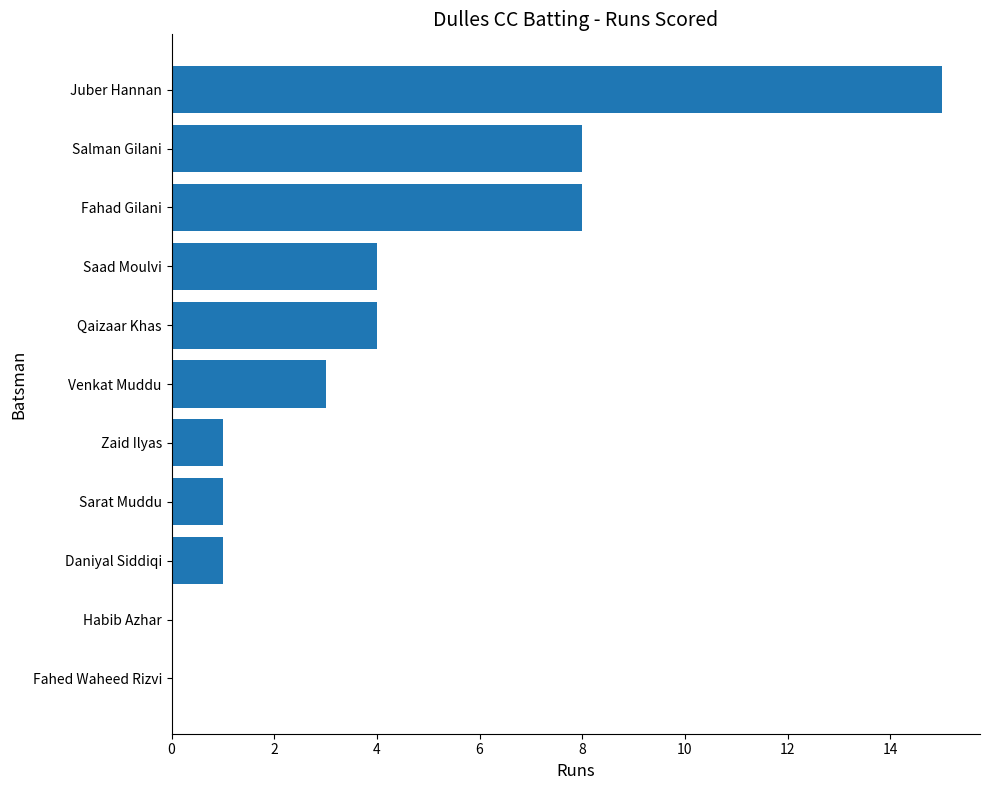

What is the approximate value at Qaizaar Khas?

4